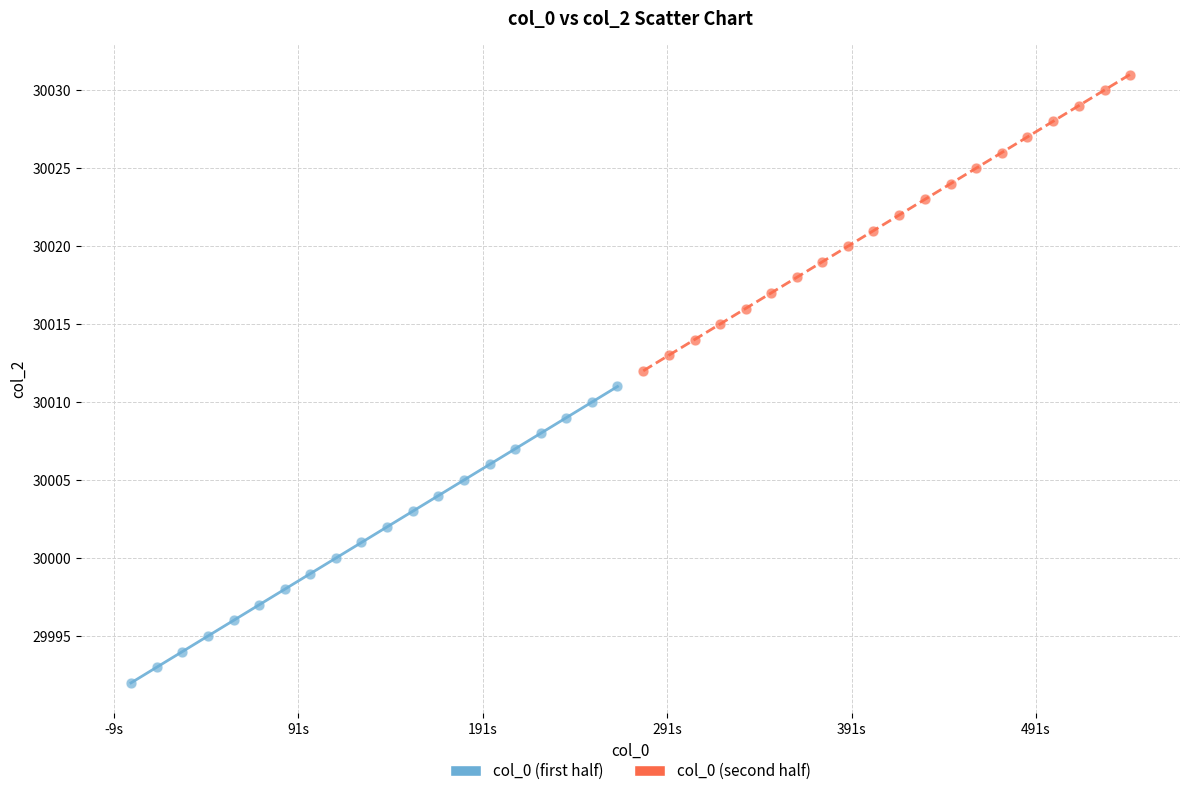

Which series contains the lowest Y value?

col_0 (first half)